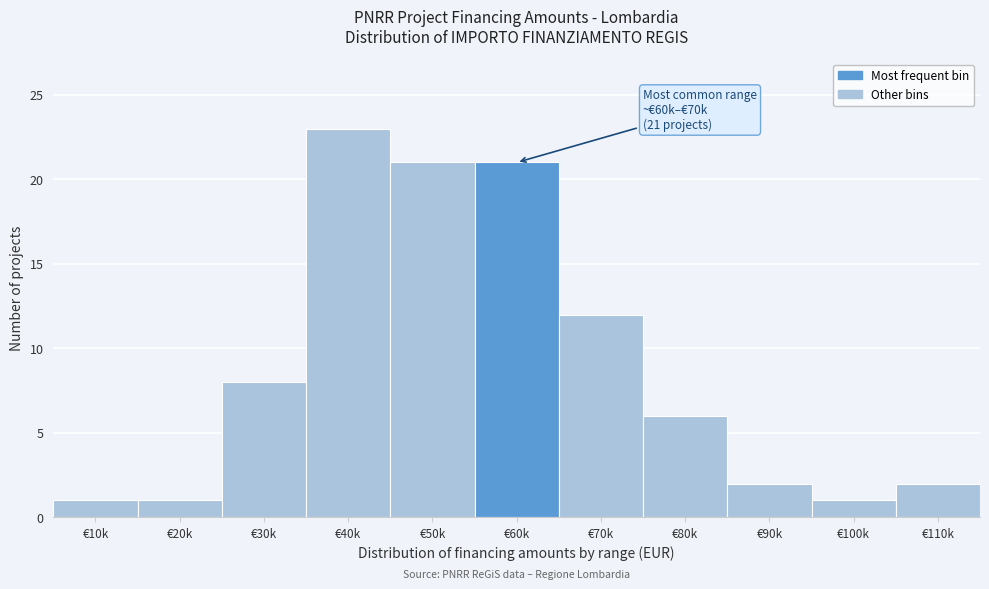

Reading left to right, list all the values displayed in this chart.

1	1	8	23	21	21	12	6	2	1	2